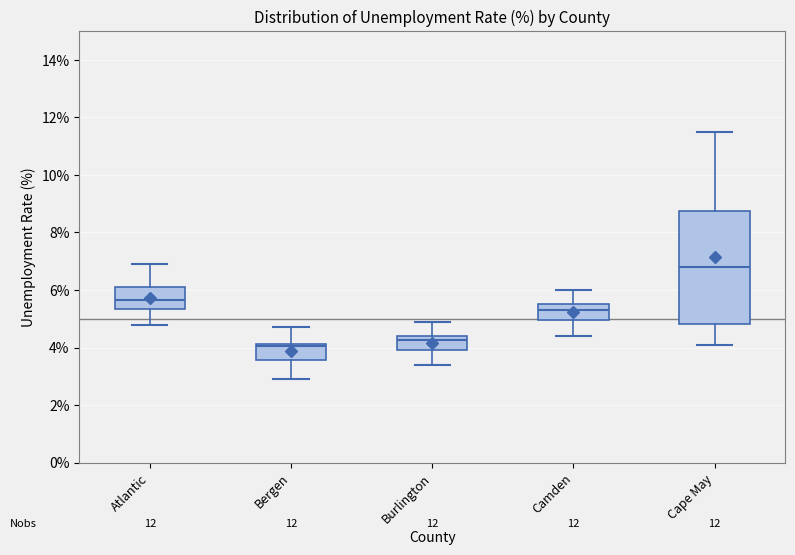

Comparing the boxes themselves (not the whiskers), which one is the tallest?

Cape May